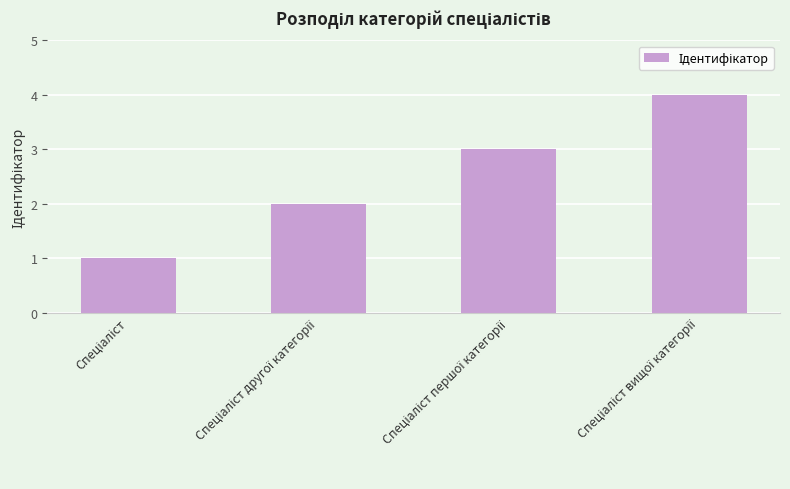

What is the maximum value shown in the chart?

4